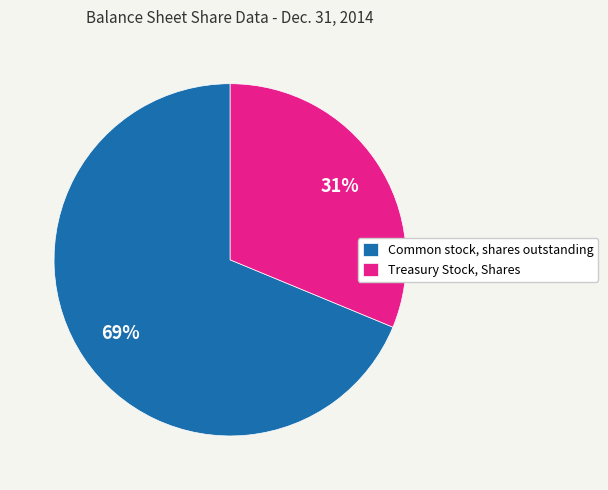

To the nearest percent, what is the difference between the Treasury Stock, Shares and Common stock, shares outstanding slice percentages?

38%